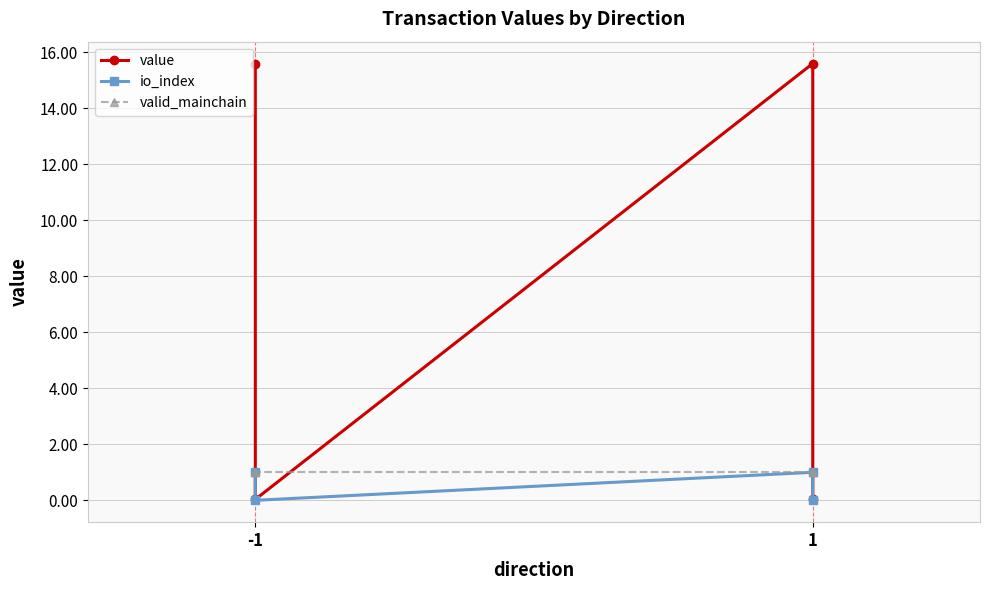

Rank the series by their maximum value, from lowest to highest.

io_index, valid_mainchain, value